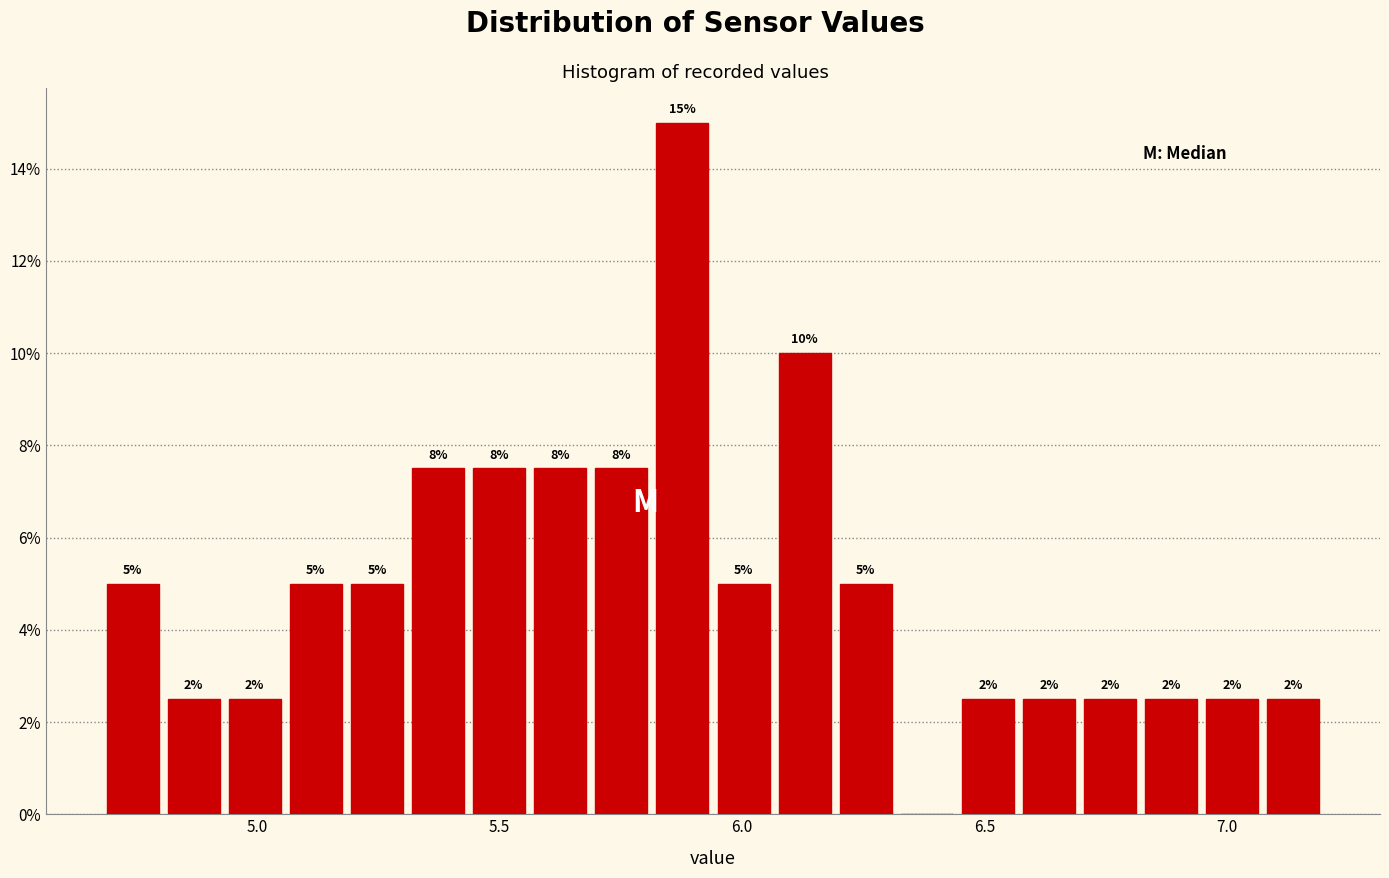

Read against the x-axis, roughly where is the centre of the tallest bar?

5.90